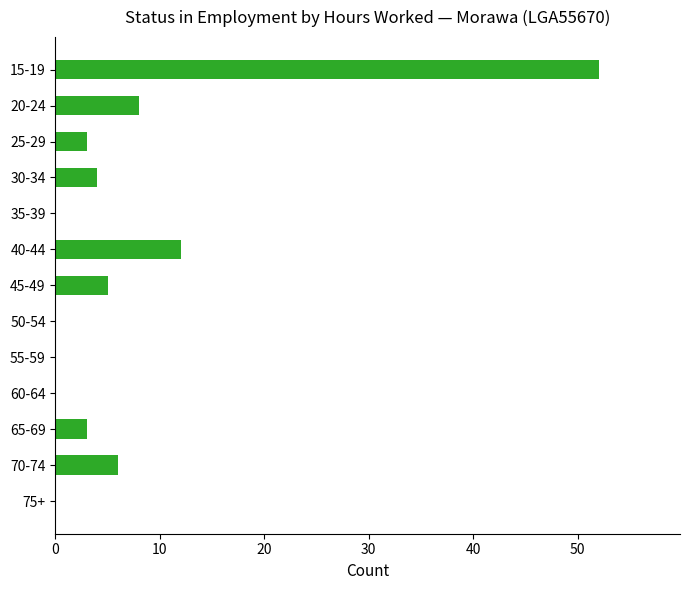

What is the sum of all values?

93